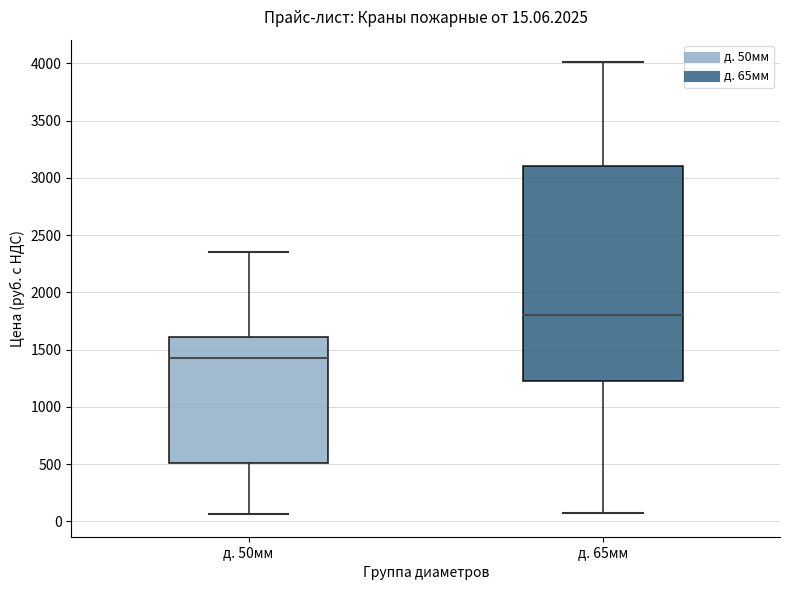

Which box has the highest median line?

д. 65мм